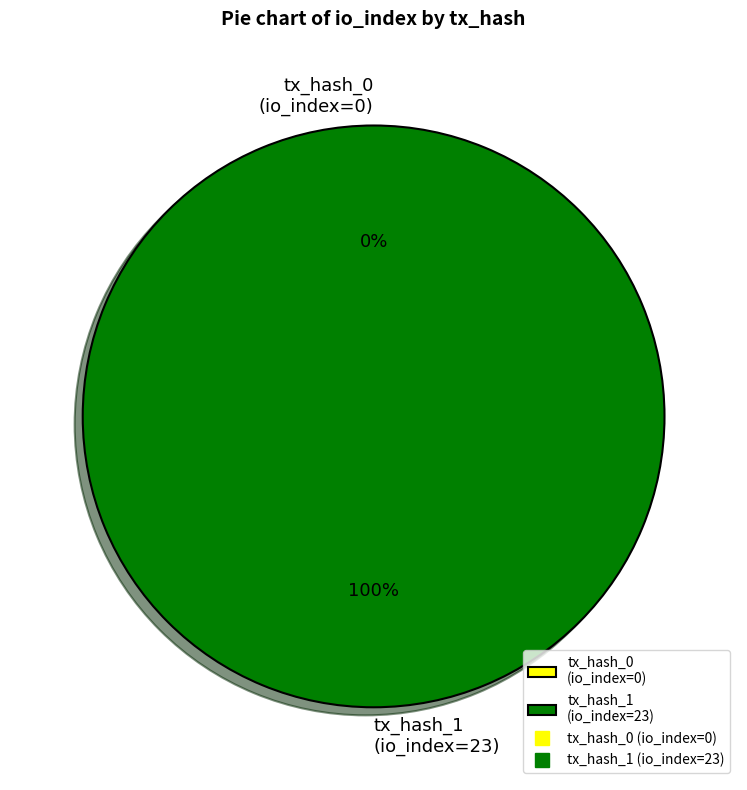

How many segments does this pie chart have?

2